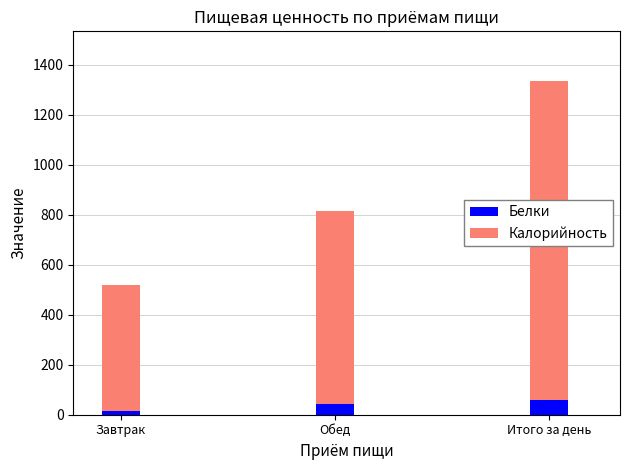

What is the average value of the Белки series?

38.1